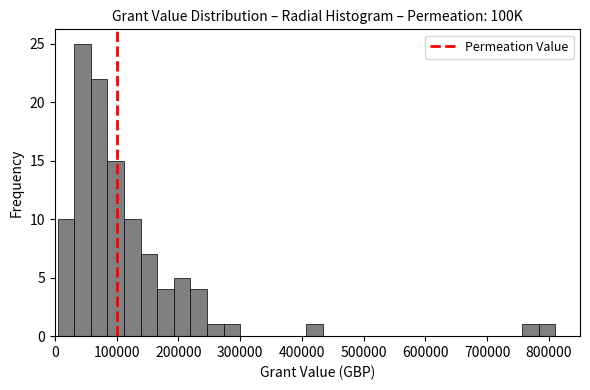

Read against the x-axis, roughly where is the centre of the tallest bar?

50000